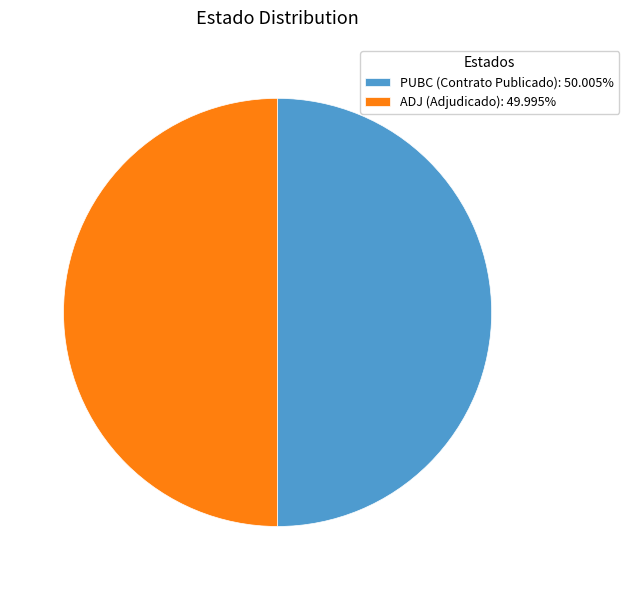

Is the sum of ADJ and PUBC greater than half?

Yes